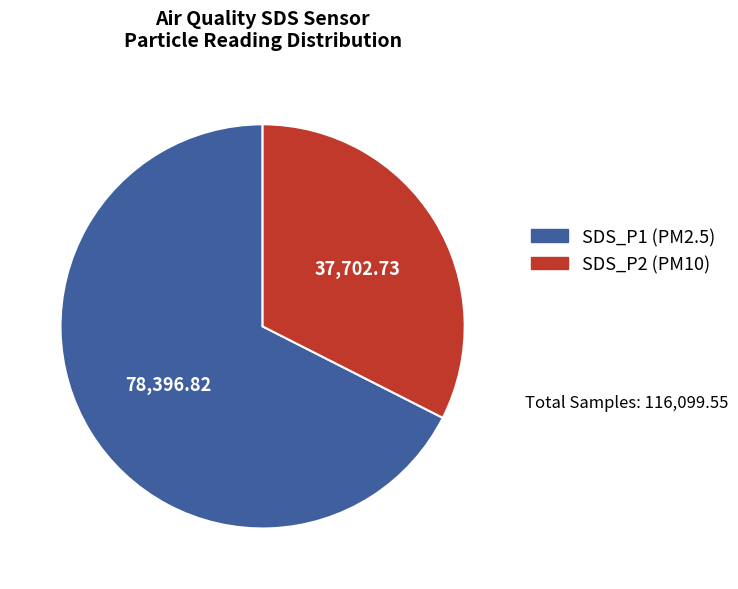

Is the sum of SDS_P2 and SDS_P1 greater than half?

Yes